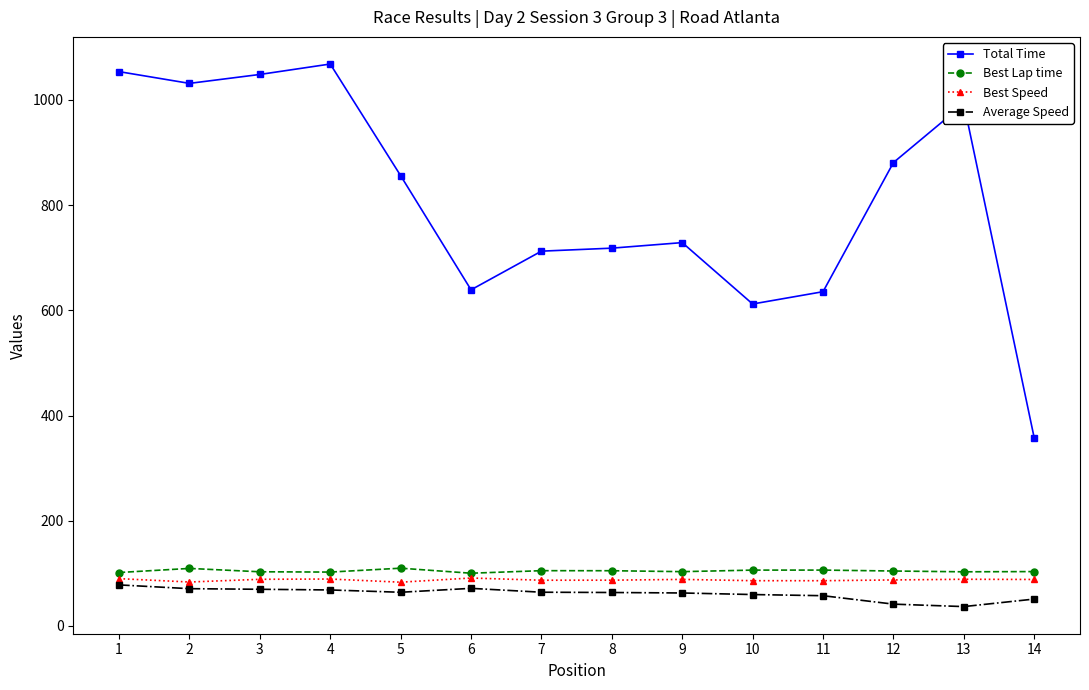

How many values in the Best Lap time series exceed 104?

7